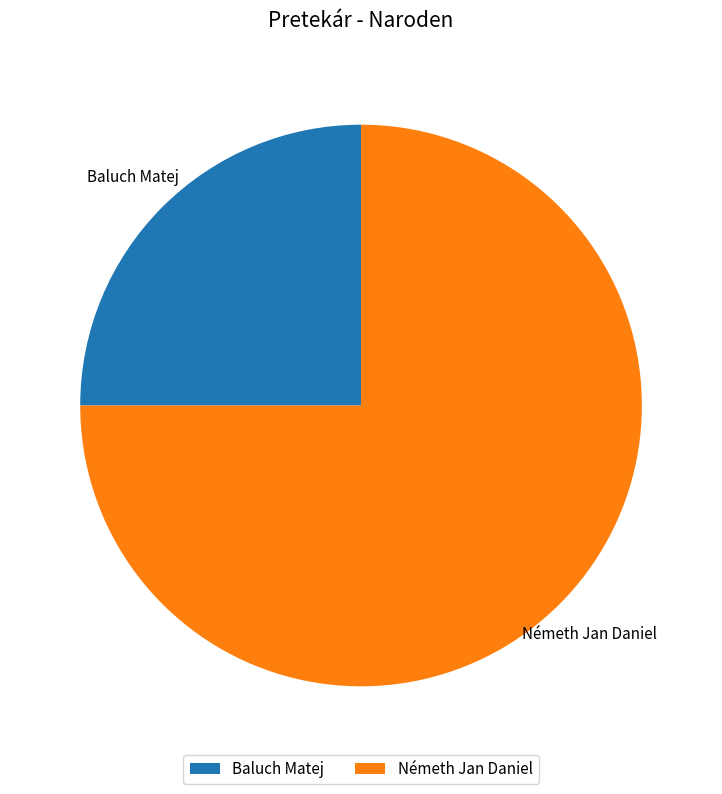

What portion of the pie excludes Baluch Matej?

75.0%